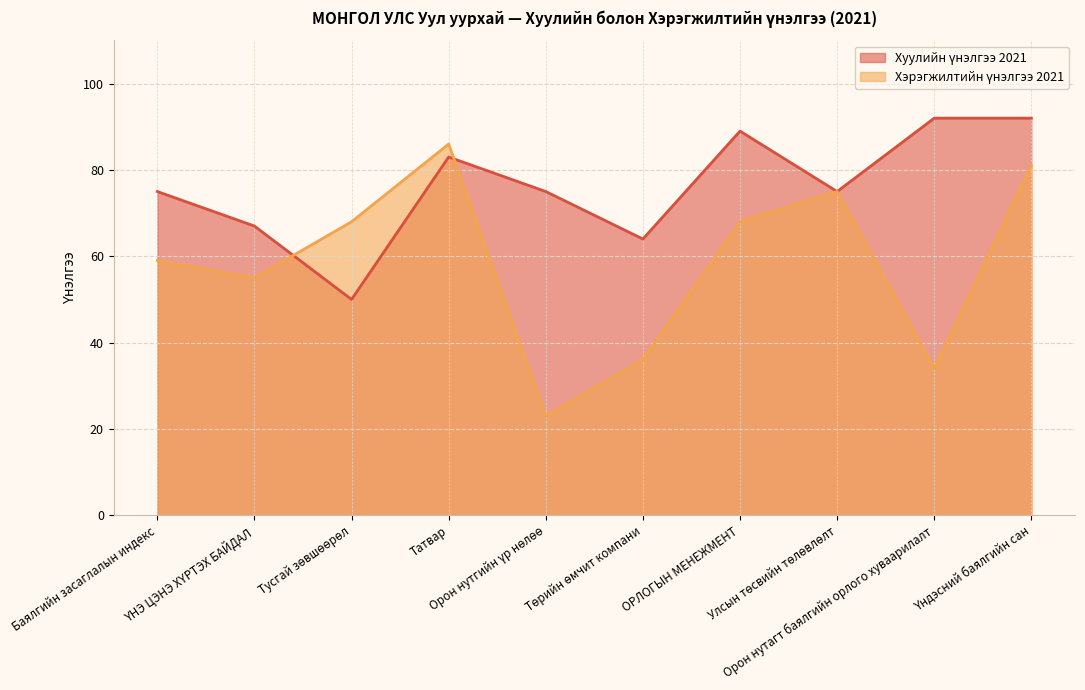

Reading right to left, what are all the values shown in this chart?

Хуулийн үнэлгээ 2021: Үндэсний баялгийн сан=92	Орон нутагт баялгийн орлого хуваарилалт=92	Улсын төсвийн төлөвлөлт=75	ОРЛОГЫН МЕНЕЖМЕНТ=89	Төрийн өмчит компани=64	Орон нутгийн үр нөлөө=75	Татвар=83	Тусгай зөвшөөрөл=50	ҮНЭ ЦЭНЭ ХҮРТЭХ БАЙДАЛ=67	Баялгийн засаглалын индекс=75
Хэрэгжилтийн үнэлгээ 2021: Үндэсний баялгийн сан=81	Орон нутагт баялгийн орлого хуваарилалт=34	Улсын төсвийн төлөвлөлт=75	ОРЛОГЫН МЕНЕЖМЕНТ=68	Төрийн өмчит компани=36	Орон нутгийн үр нөлөө=23	Татвар=86	Тусгай зөвшөөрөл=68	ҮНЭ ЦЭНЭ ХҮРТЭХ БАЙДАЛ=55	Баялгийн засаглалын индекс=59